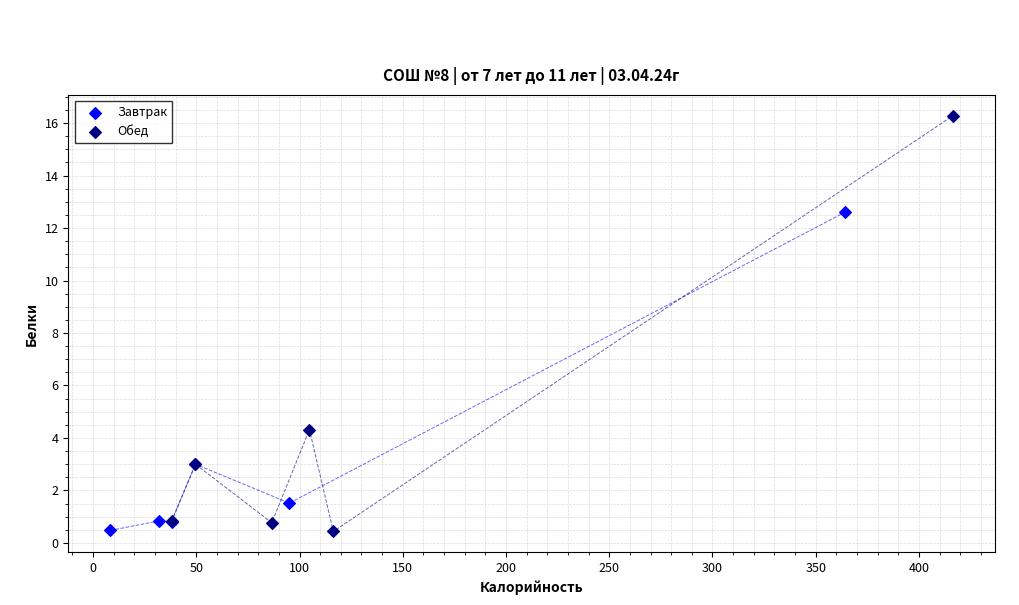

Which series reaches the maximum Y coordinate?

Обед